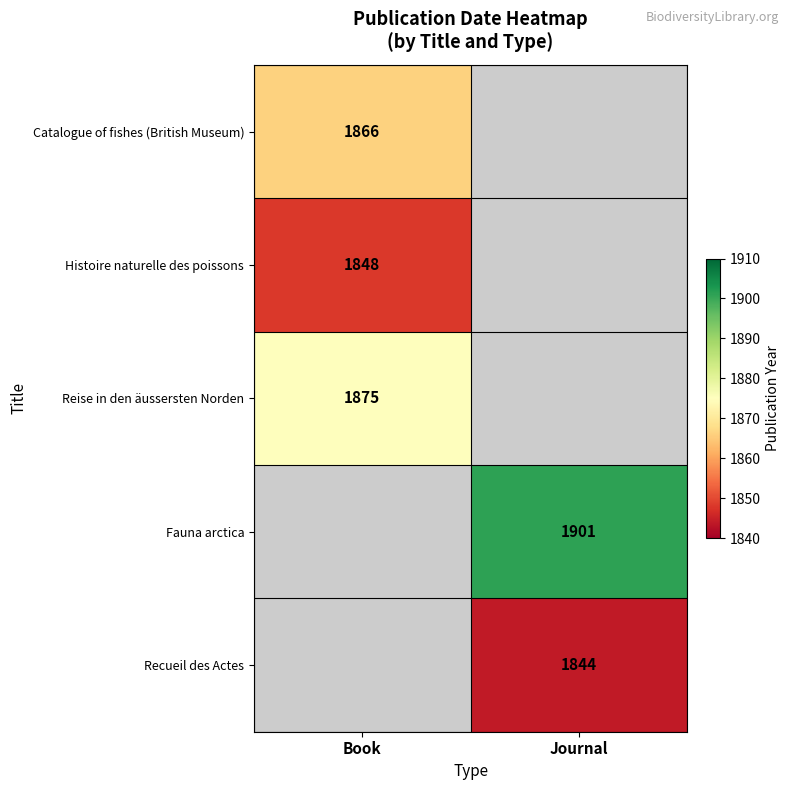

The Fauna arctica series shows 1901 at Journal. True or false?

True